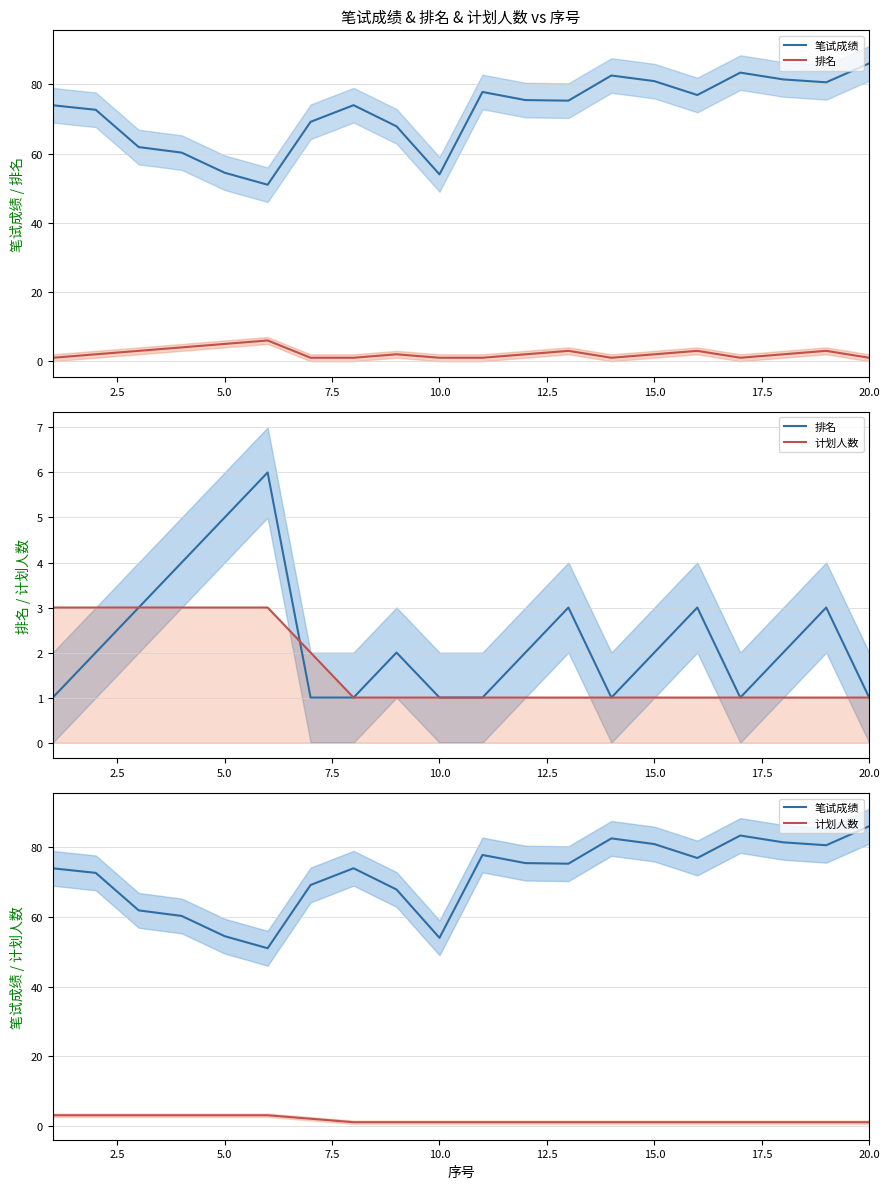

Rank the series at 10.0 from highest to lowest value.

笔试成绩, 排名, 计划人数